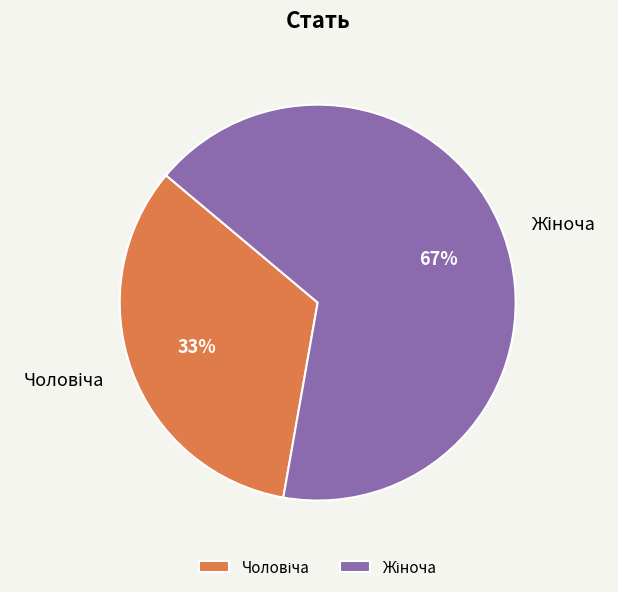

To the nearest percent, what is the average slice percentage?

50%